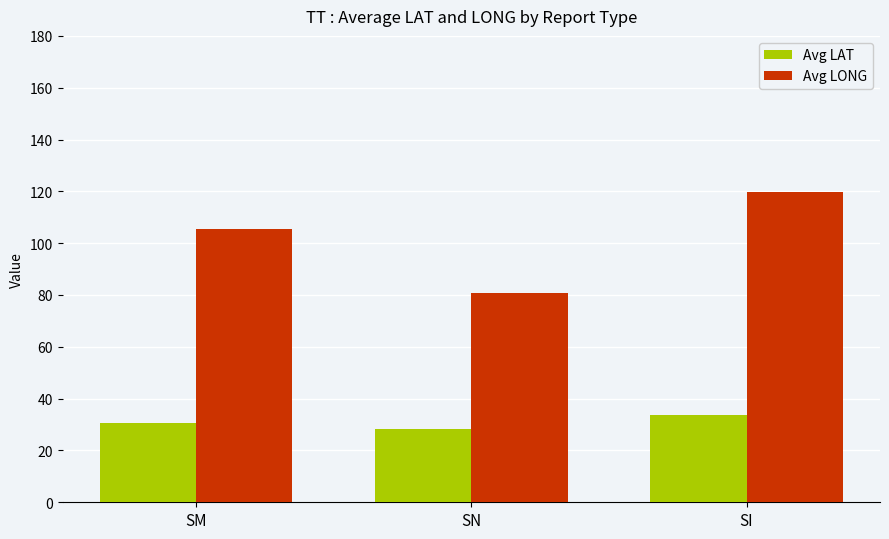

What is the value of the Avg LAT bar at the 1st from the left?

30.6